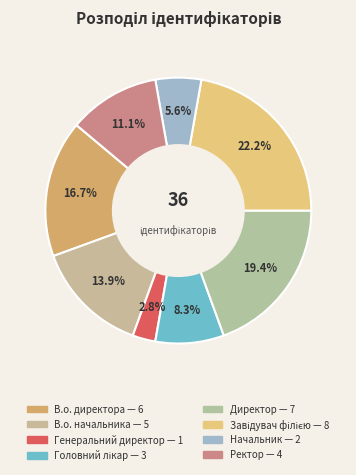

To the nearest percent, what is the difference between the Ректор and Начальник slice percentages?

6%